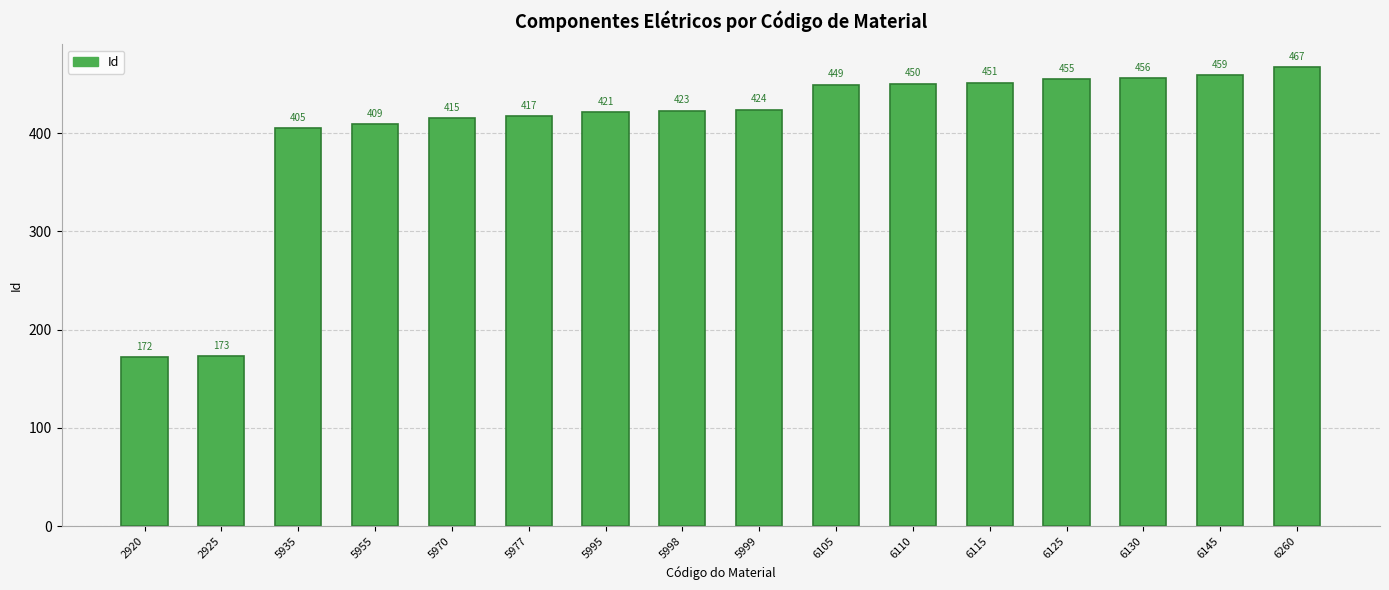

Reading left to right, list all the values displayed in this chart.

172	173	405	409	415	417	421	423	424	449	450	451	455	456	459	467